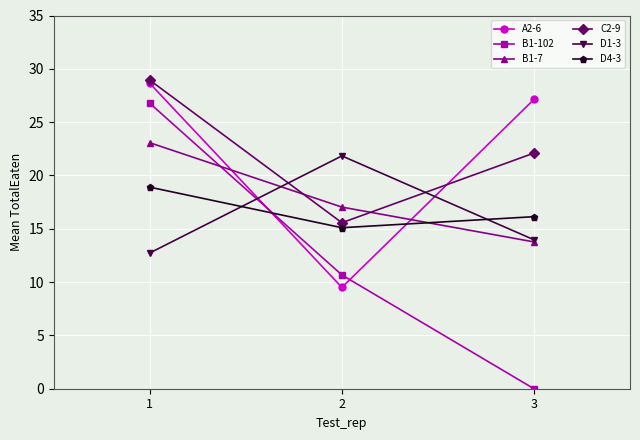

What is the sum of the D1-3 values at 1 and 3?

26.7